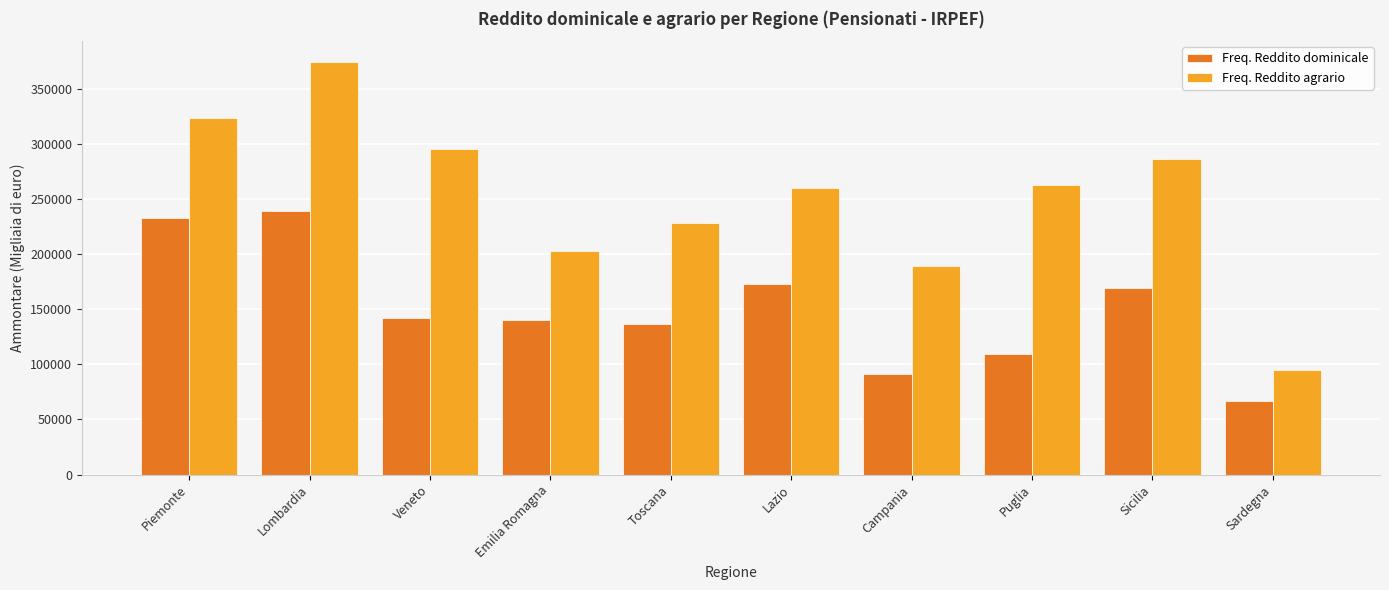

What is the sum of the Freq. Reddito agrario values at Lazio and Emilia Romagna?

463107